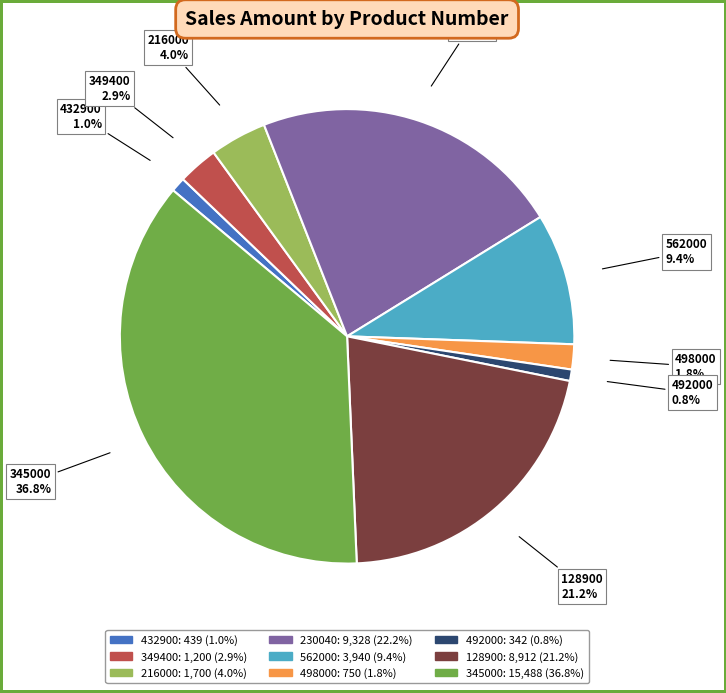

Which category has the biggest portion of the pie?

345000